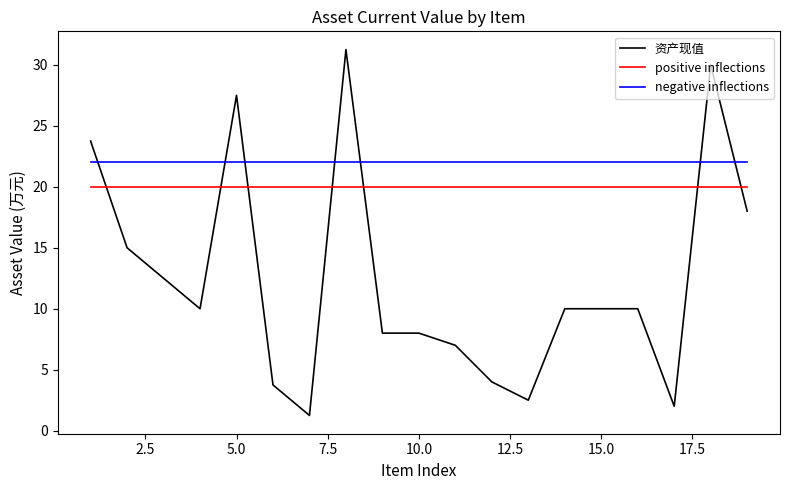

Which series has the largest total across all categories?

negative inflections